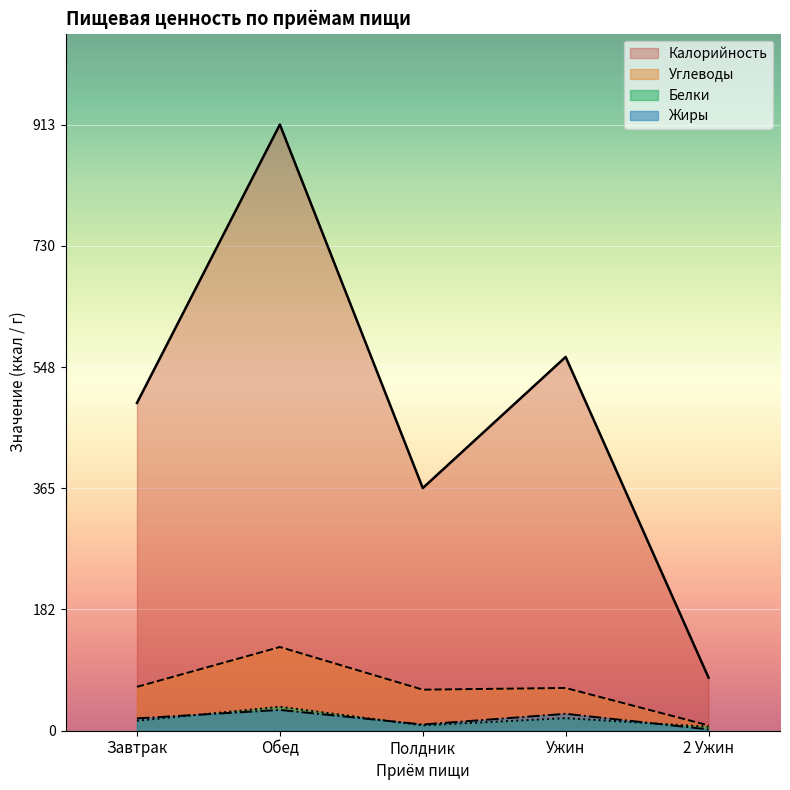

What is the label of the 1st point from the right?

2 Ужин